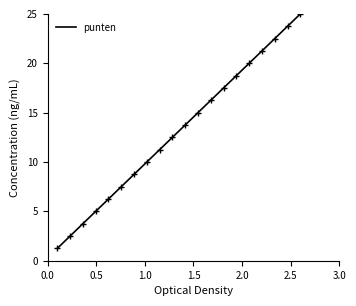

What is the maximum value shown in the chart?

25.0